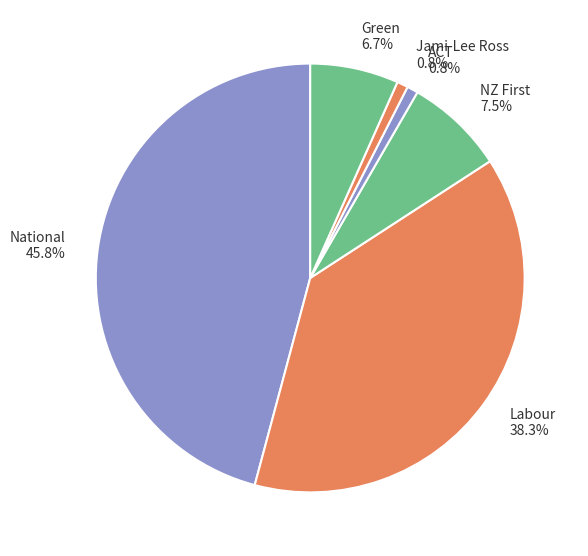

Which slice is the largest?

National